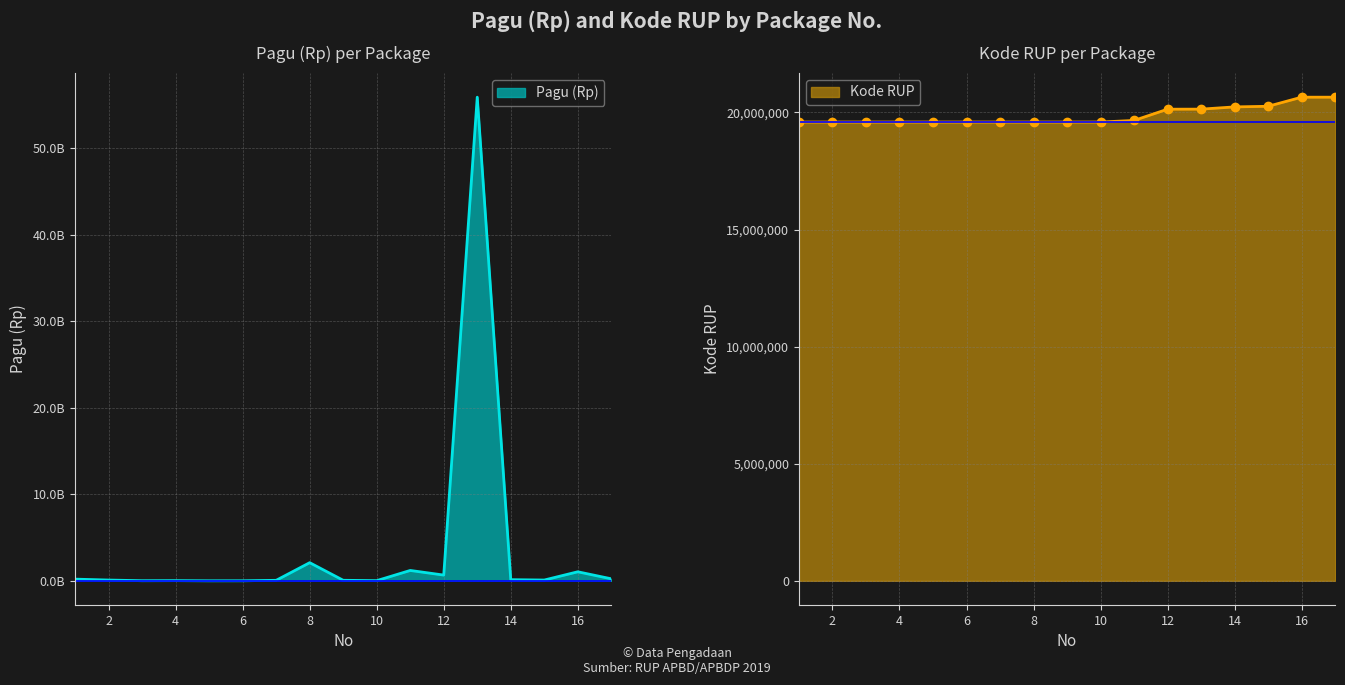

Between which two adjacent categories do Pagu (Rp) and Kode RUP first intersect?

2 and 3